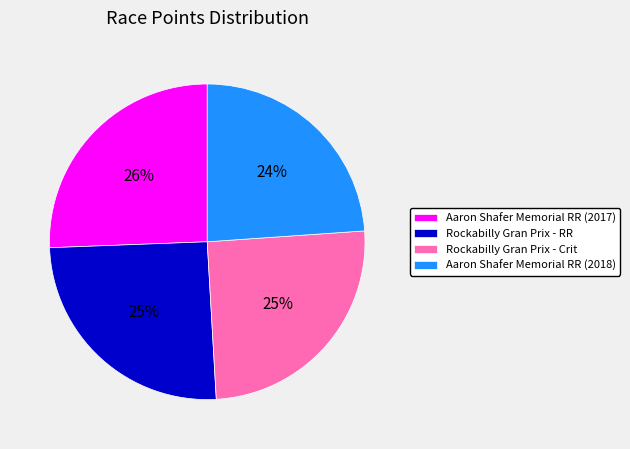

Is there a majority slice in this chart?

No